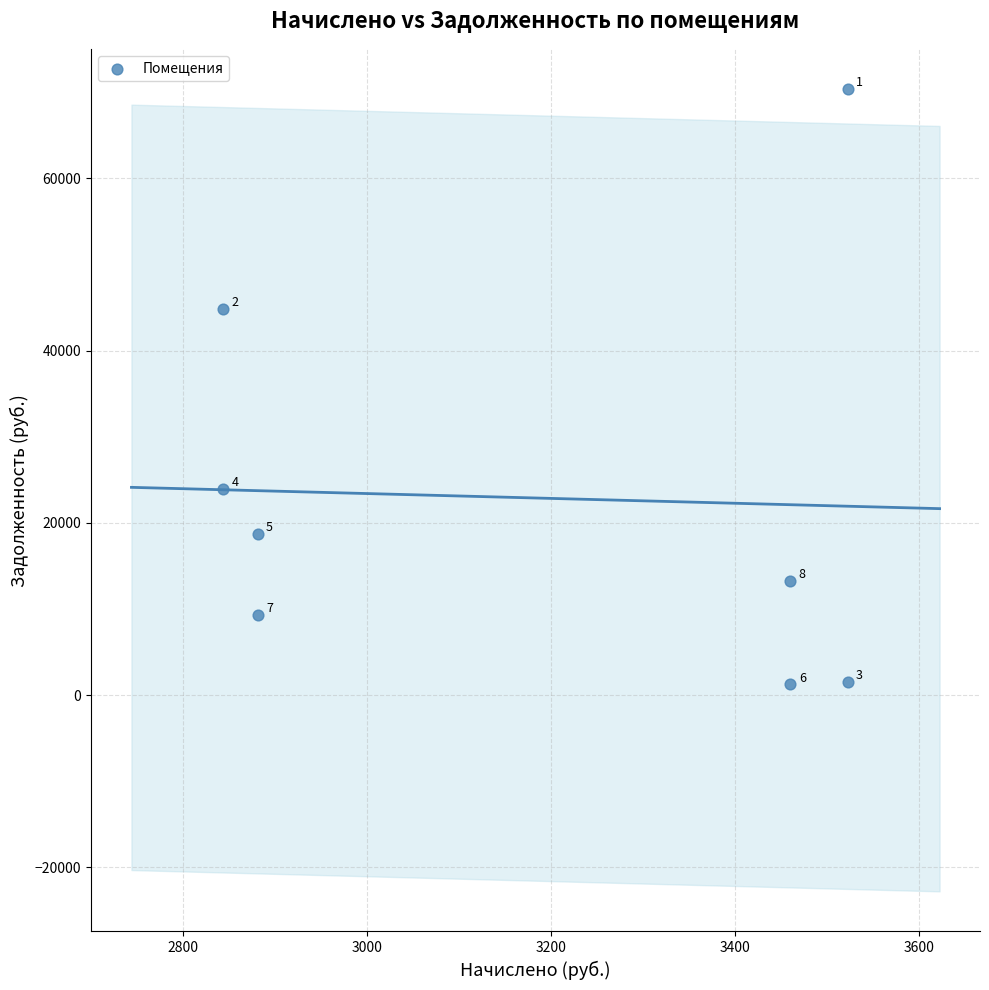

What is the average X value?

3177.0